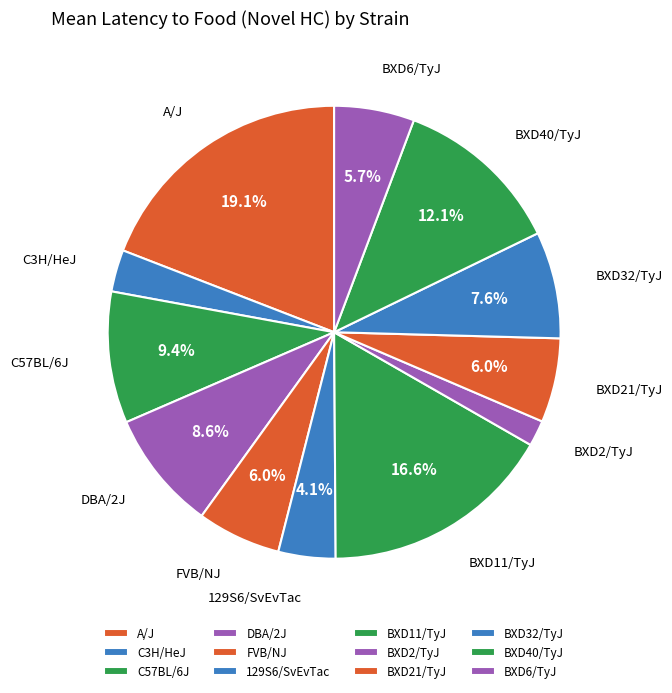

Count the number of slices in the pie.

12